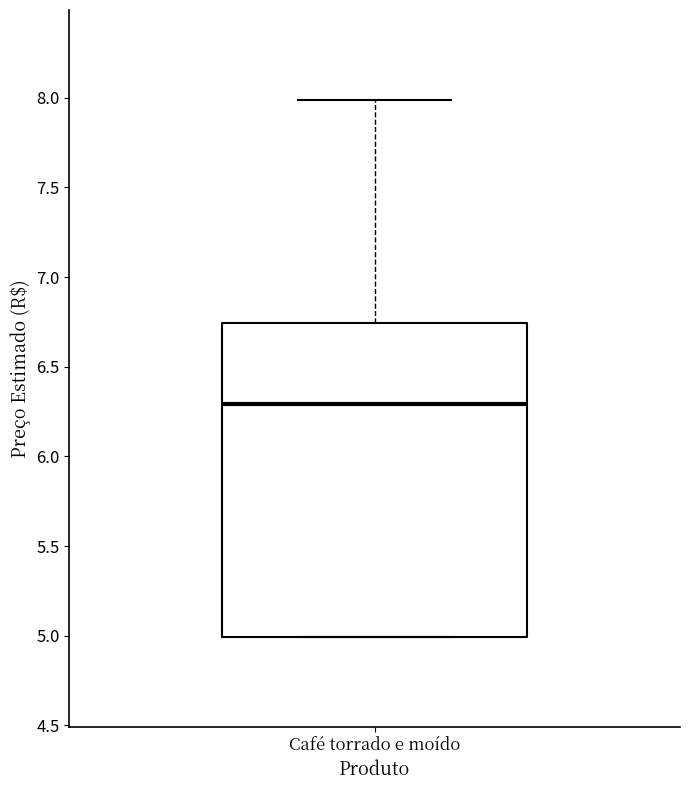

Read this box plot against the y-axis: the position of the median line, the range covered by the box, and the ends of both whiskers. The values are not printed on the chart, so give them approximately, as read against the axis.

median 6.30, box 5.00 to 6.75, whiskers 5.00 to 8.00